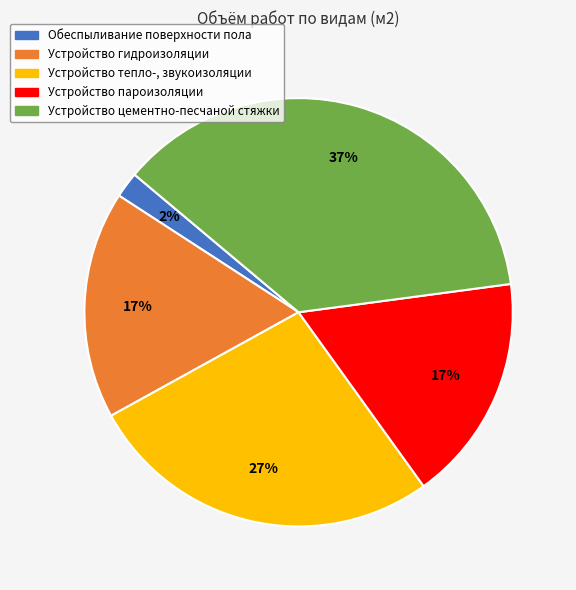

Does any single category account for the majority?

No